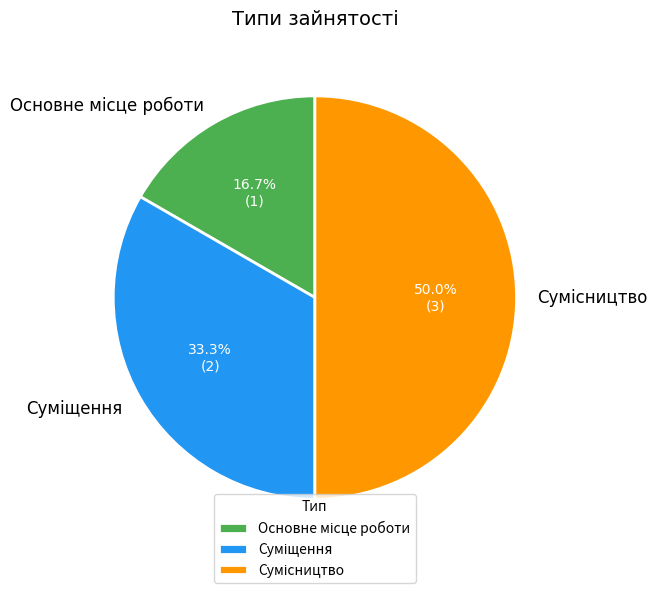

The Основне місце роботи slice represents 17% of the pie. True or false?

True